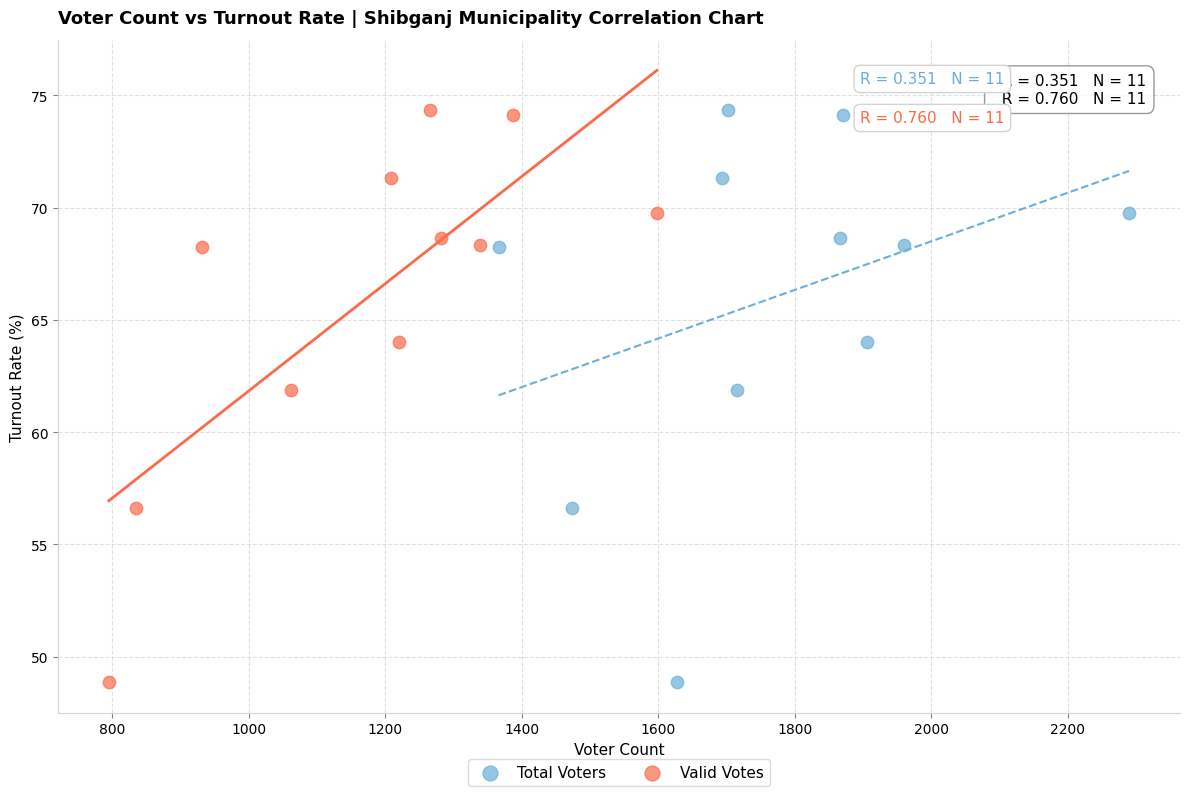

What are all the series names shown in the legend?

Total Voters, Valid Votes